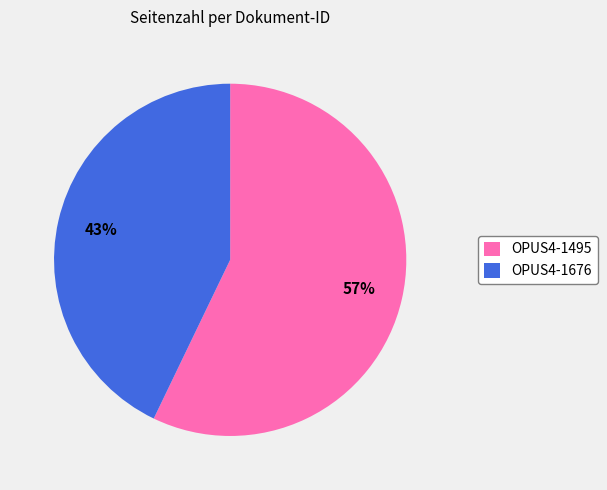

Combined, do OPUS4-1495 and OPUS4-1676 account for over 50%?

Yes